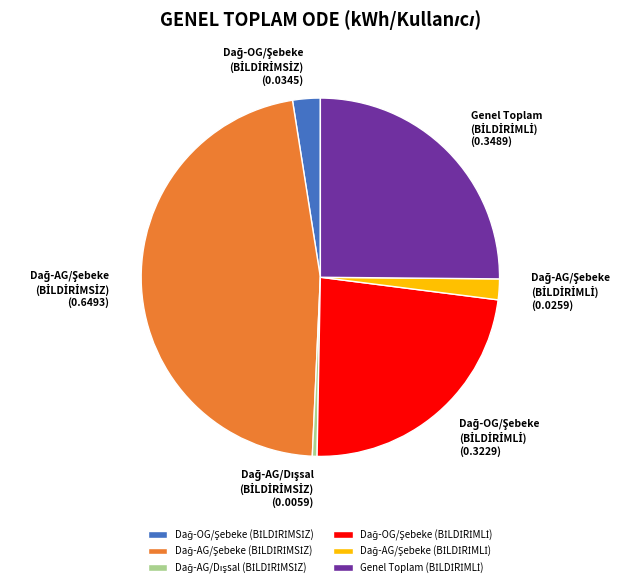

Is there a majority slice in this chart?

No